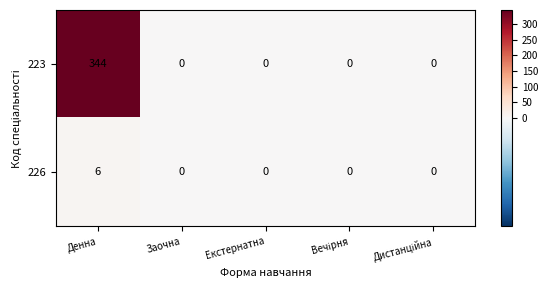

List the series in order of their overall mean, lowest first.

226, 223